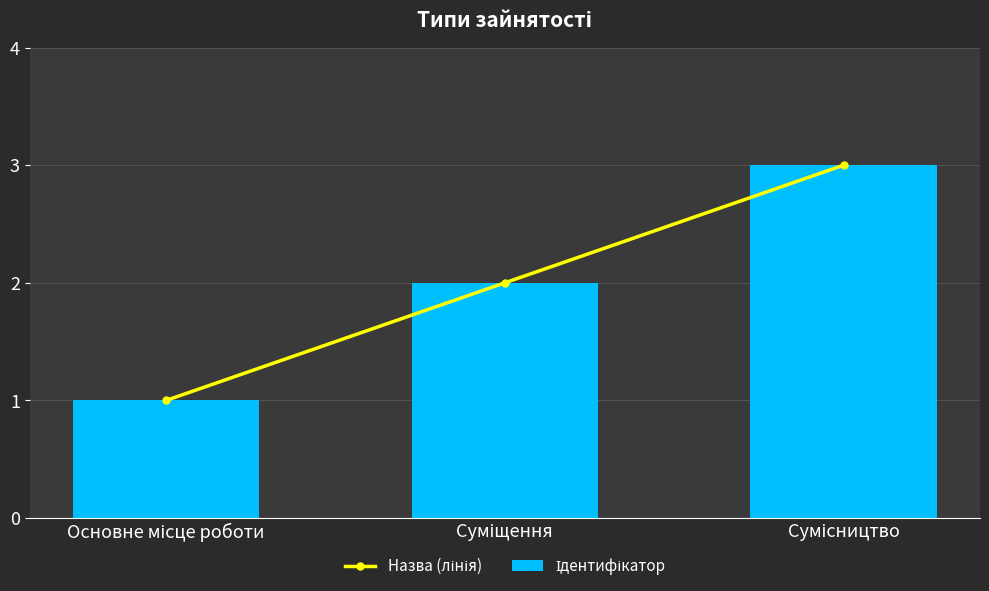

The value of Назва (лінія) at Основне місце роботи is 1. True or false?

True